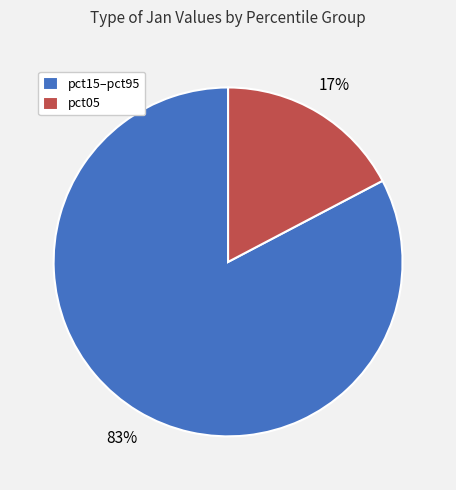

What percentage is the pct15–pct95 slice, to the nearest percent?

83%